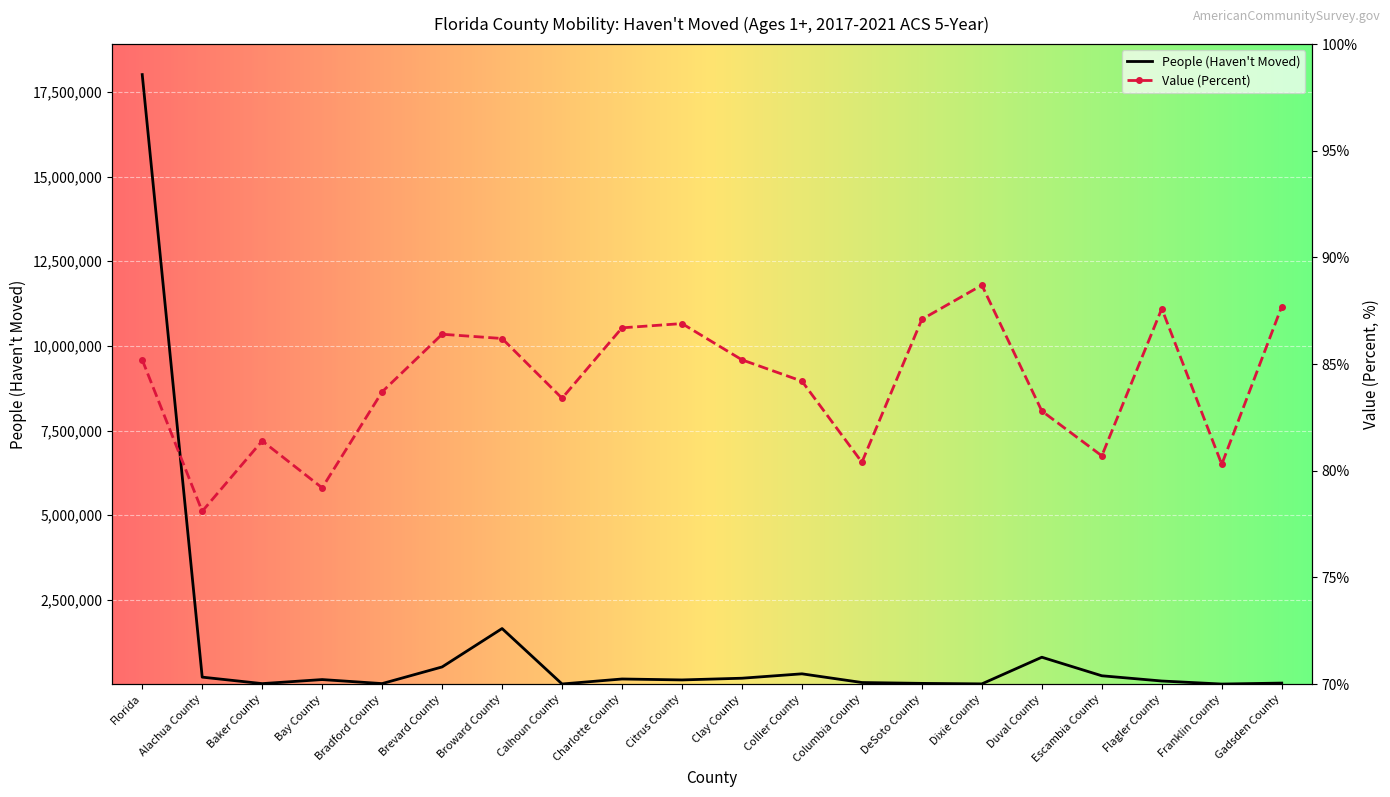

Which series has the widest spread of values?

People (Haven't Moved)